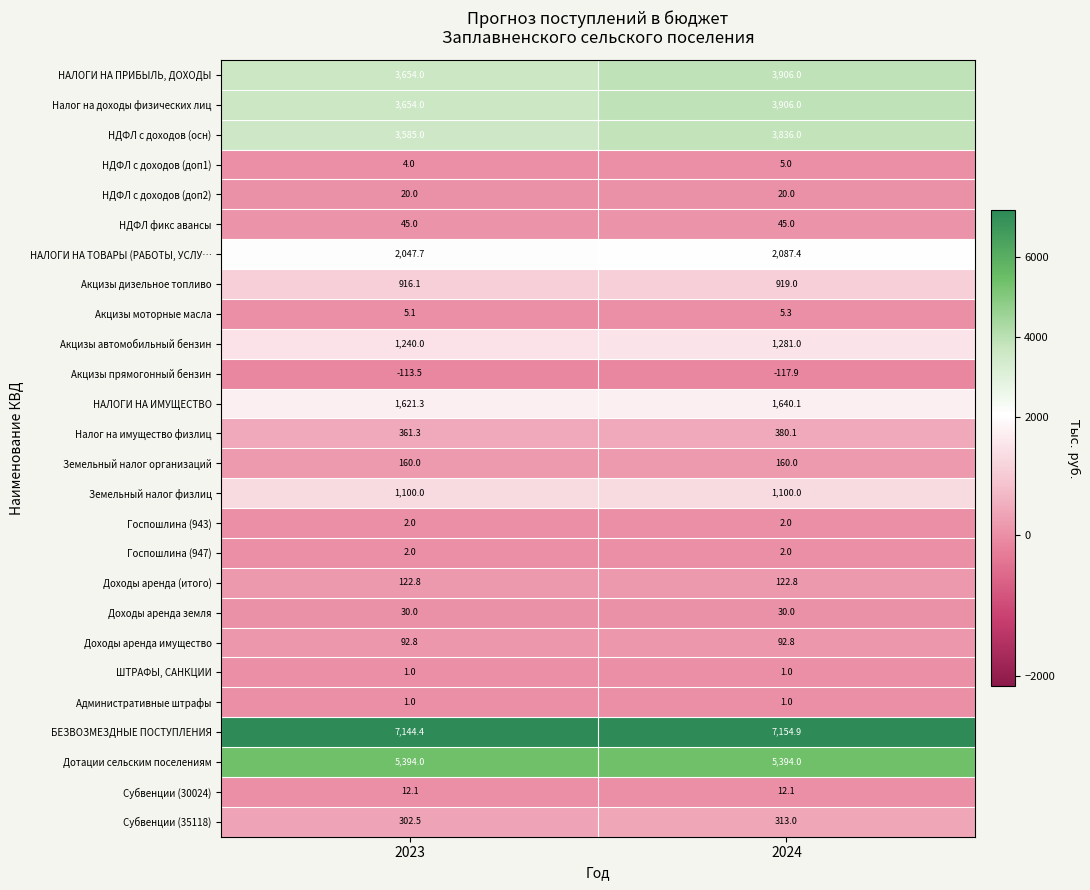

What is the average value of the Акцизы прямогонный бензин series?

-115.7